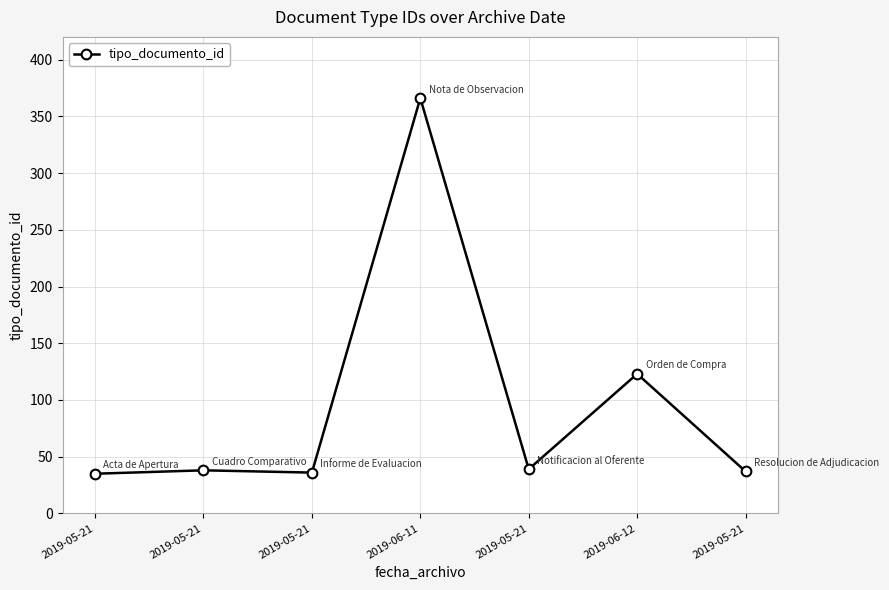

Rank the categories by value from lowest to highest.

2019-05-21, 2019-05-21, 2019-05-21, 2019-05-21, 2019-05-21, 2019-06-12, 2019-06-11